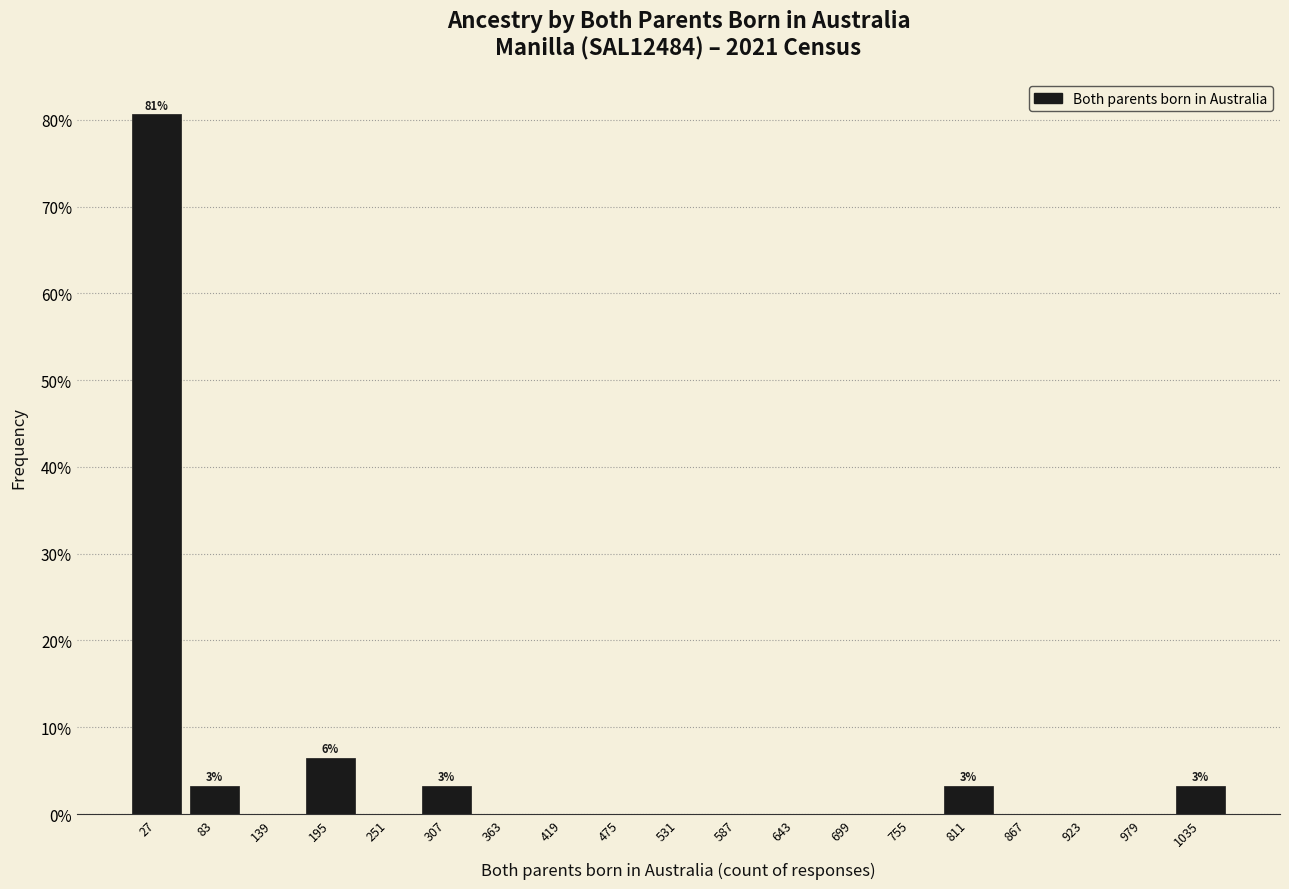

Over which range of the x-axis is the bar tallest?

0 to 60